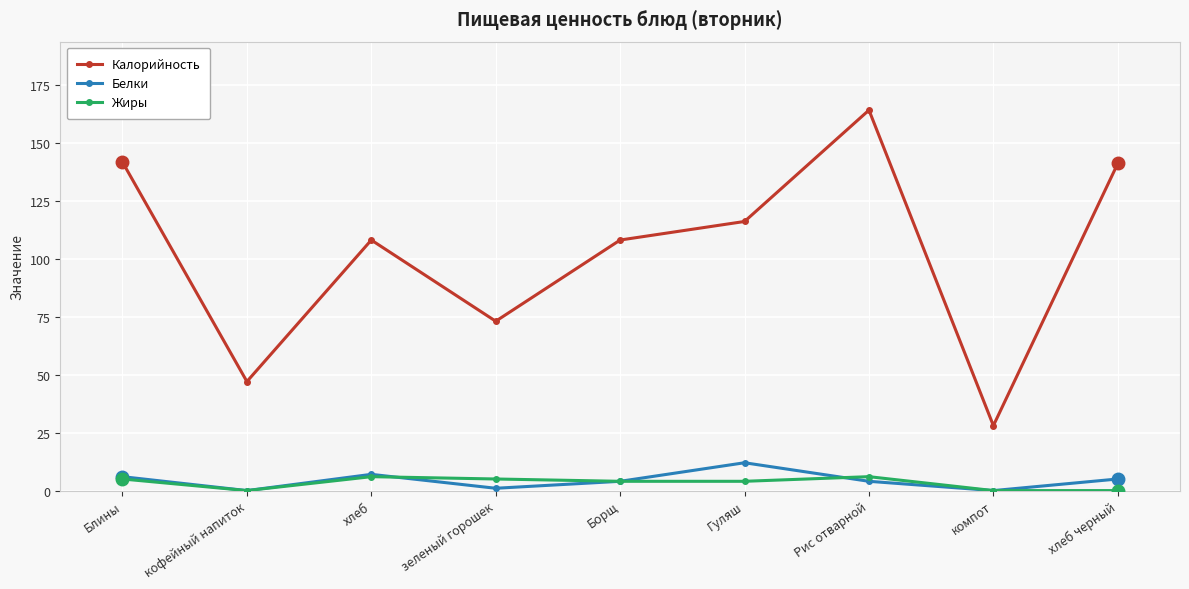

What value does the Белки series have at хлеб черный?

5.0